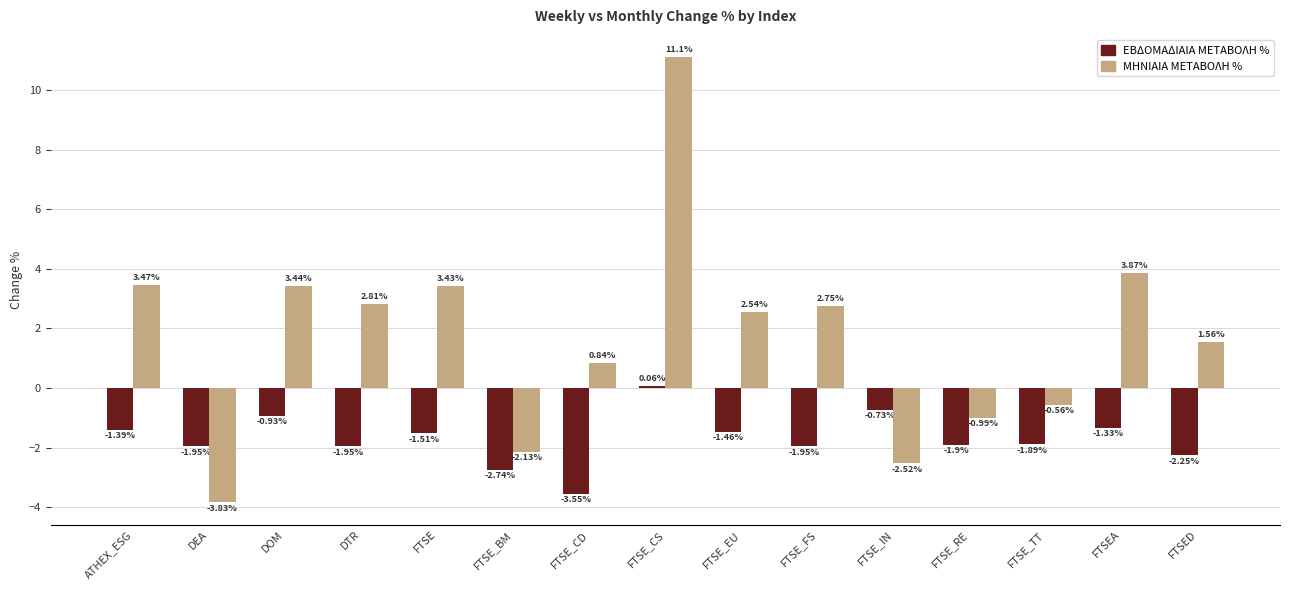

Are the bars grouped side by side (vs. stacked)?

Yes